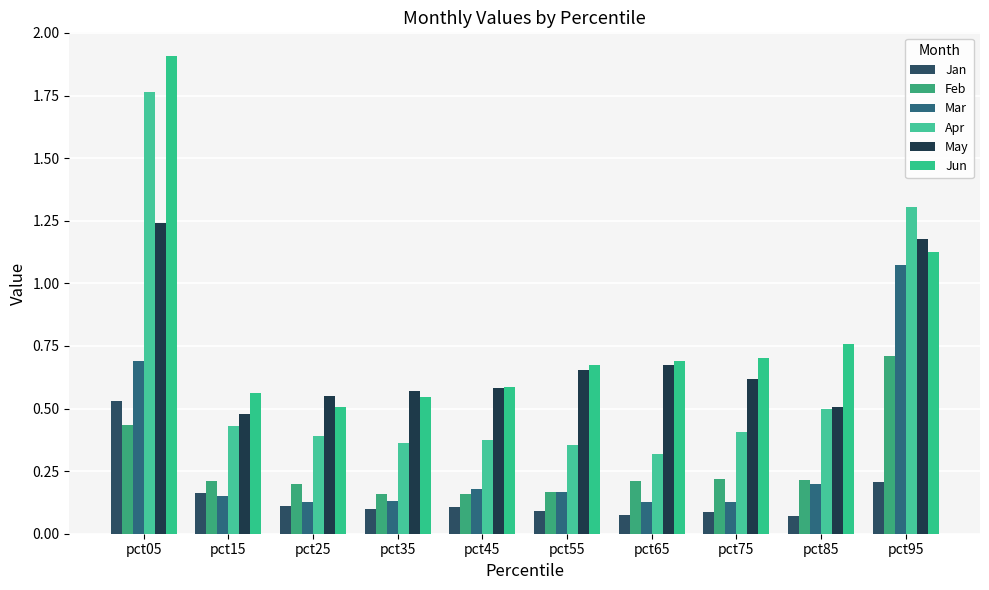

At pct05, list the series in order from smallest to largest.

Feb, Jan, Mar, May, Apr, Jun